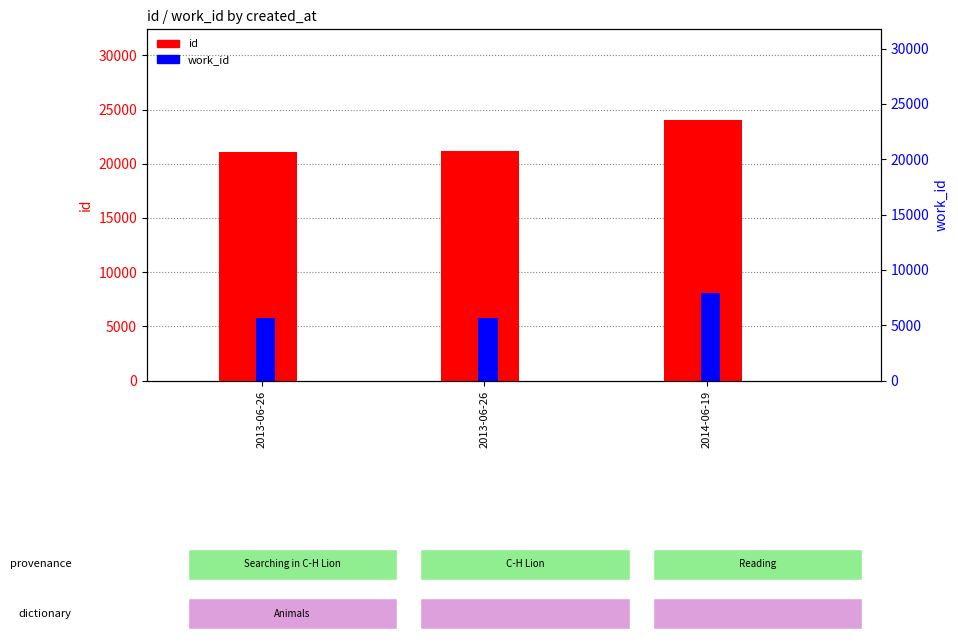

Count the work_id values in the range 5657 to 7934.

3